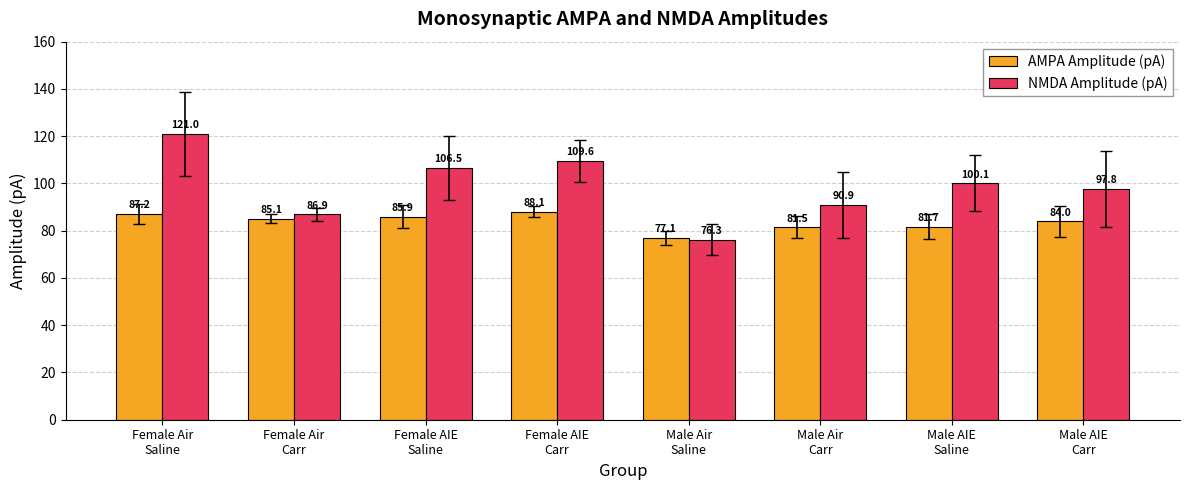

Which series changed the most between Female AIE
Saline and Male Air
Carr?

NMDA Amplitude (pA)